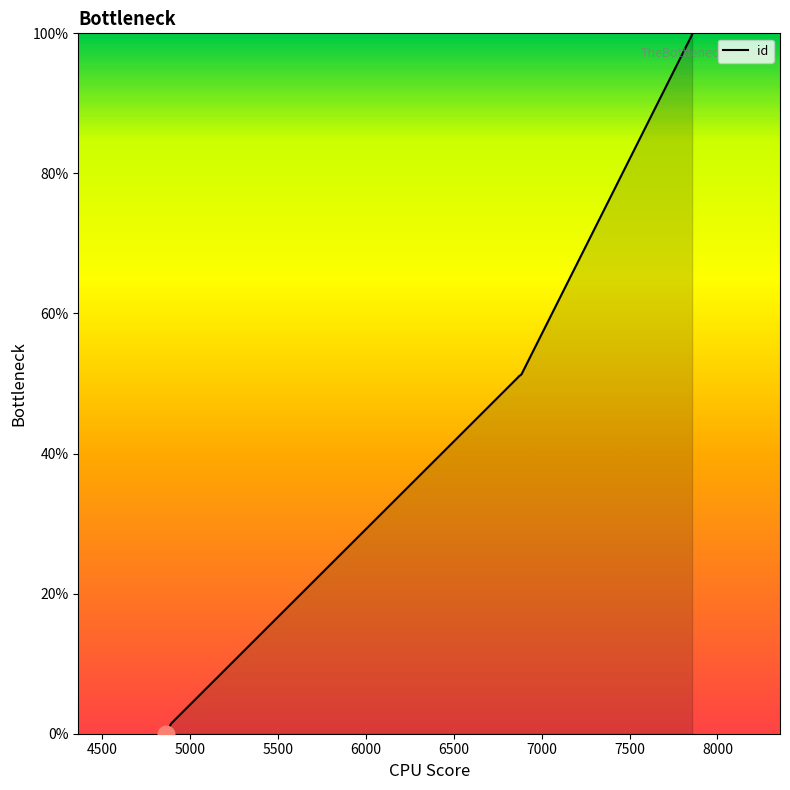

At which category does the chart reach its minimum across all series?

4864